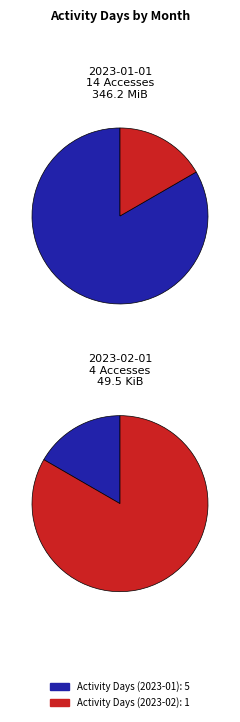

True or false: 4 Accesses (2023-02) accounts for 27% of the total.

False